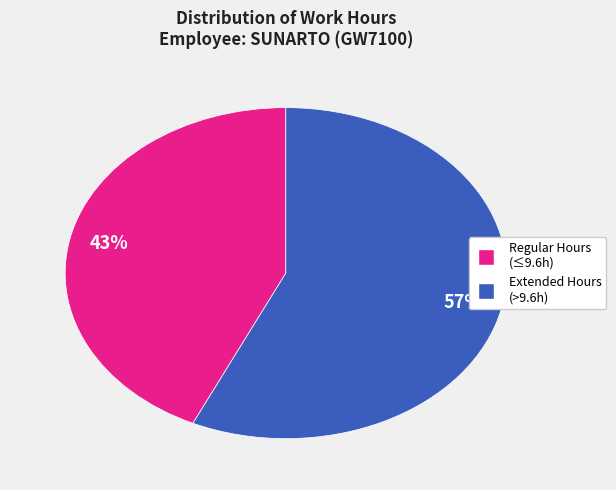

Is there any slice that represents more than half of the pie?

Yes